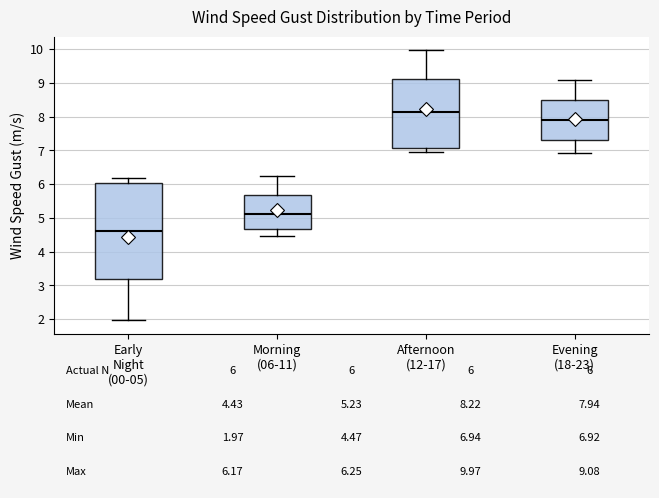

Which box's median line is the lowest?

Early Night (00-05)